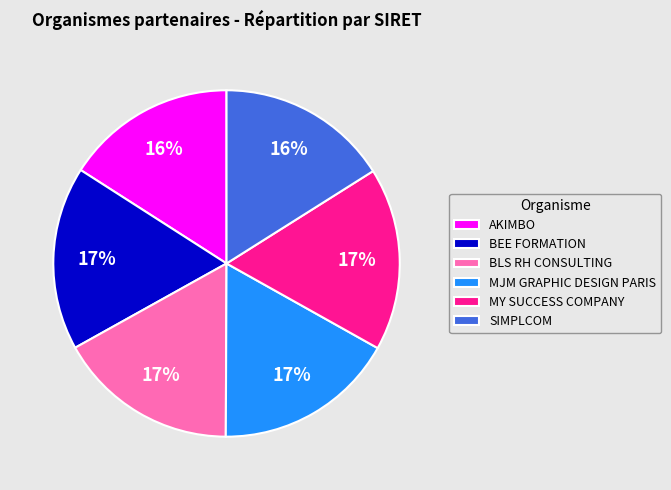

Between SIMPLCOM and BEE FORMATION, which is larger?

BEE FORMATION